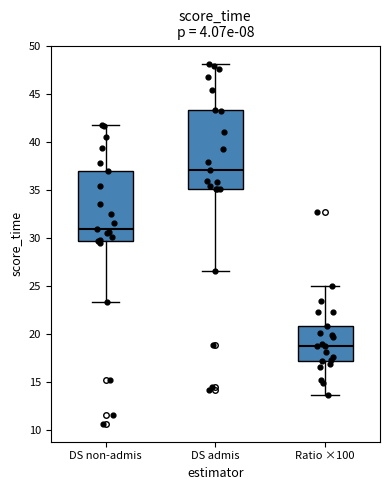

Which box is the tallest, from its lower edge to its upper edge?

DS admis